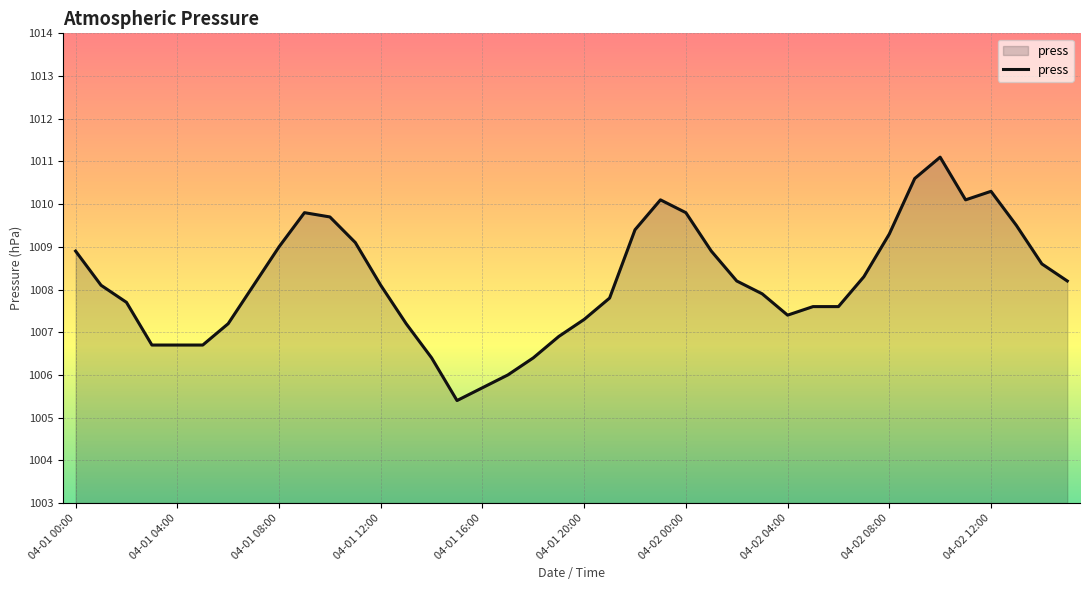

What is the maximum value shown in the chart?

1011.1